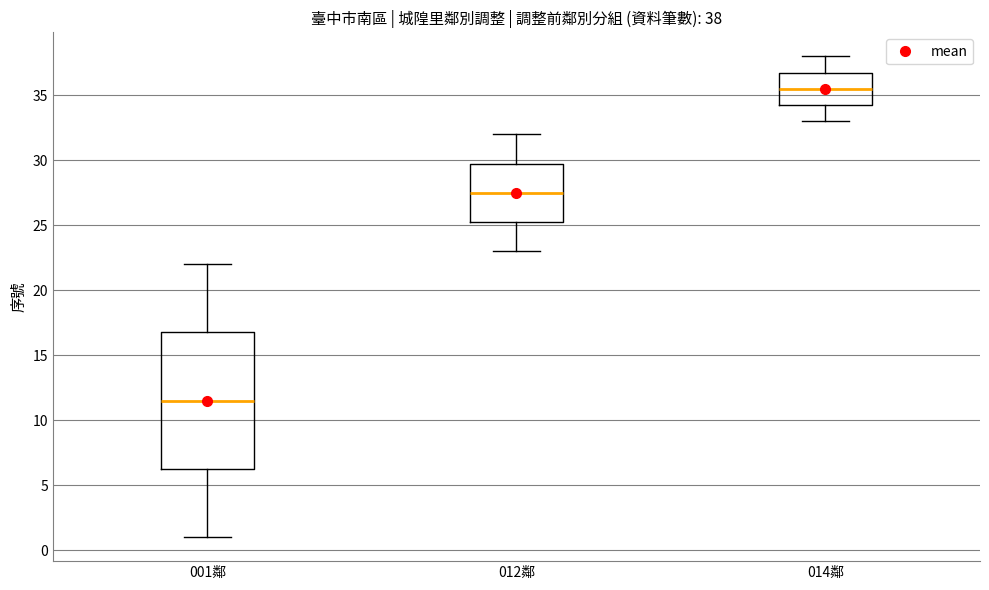

Which box has the highest median line?

014鄰